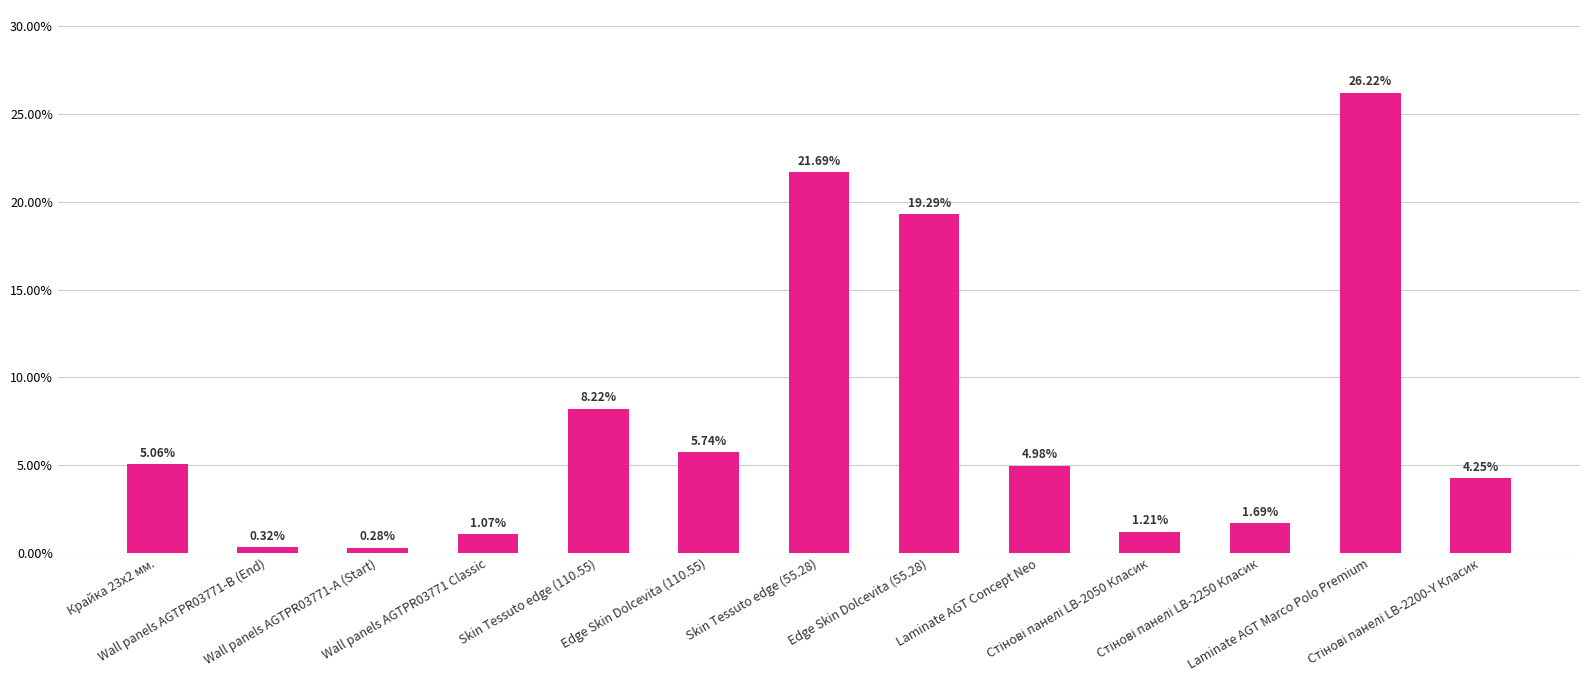

Count the number of data series in this chart.

1